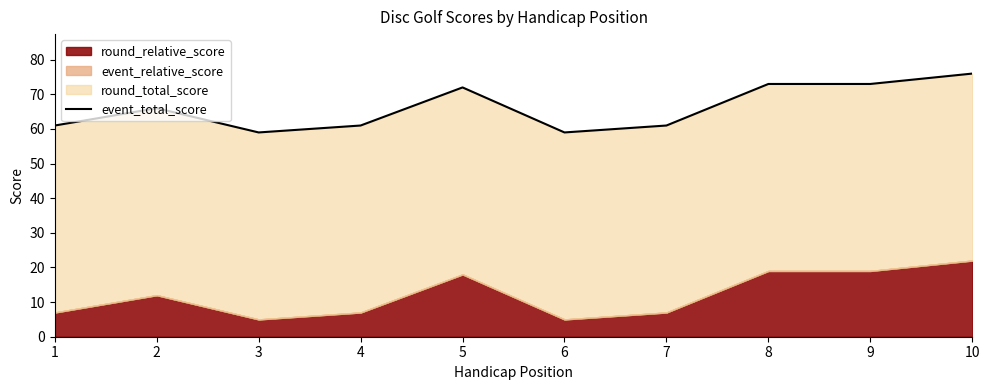

How many interior local valleys (lower than both neighbors) does the data have?

2